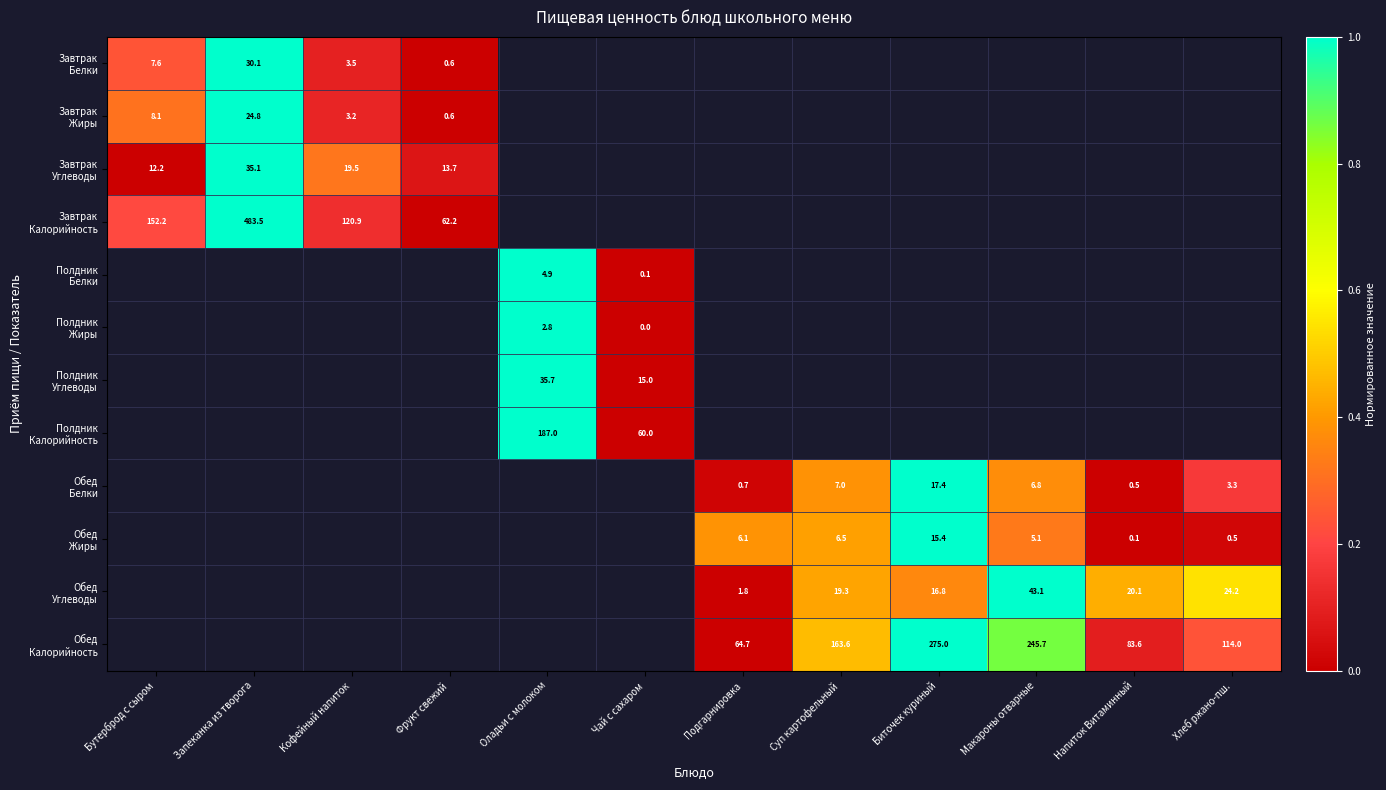

Which label corresponds to the smallest value in the chart?

Фрукт свежий